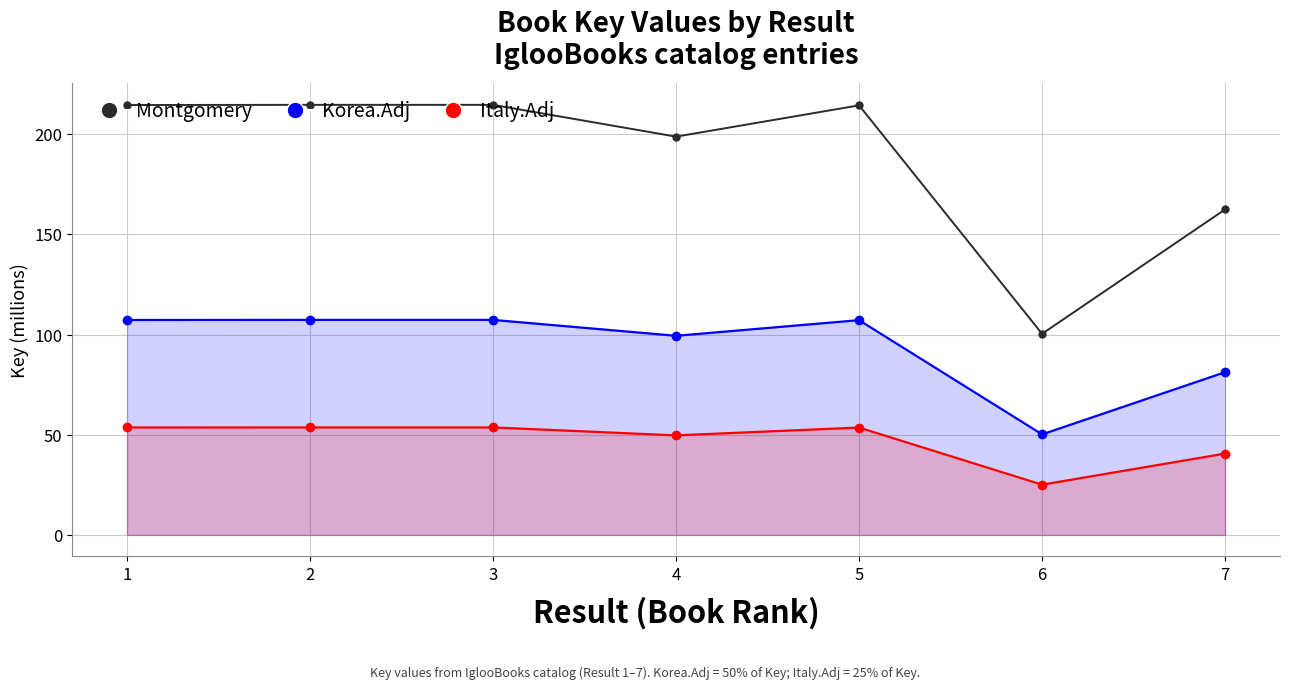

What is the sum of all Korea.Adj values?

660.1